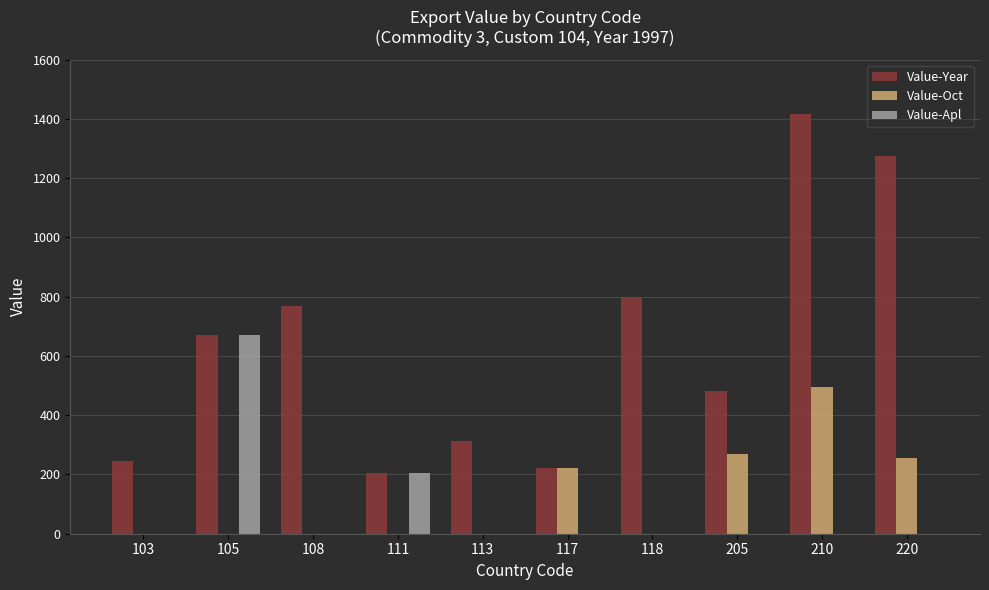

Reading left to right, transcribe all the data shown in this chart.

Value-Year: 247	670	768	204	313	221	800	481	1416	1273
Value-Oct: 0	0	0	0	0	221	0	270	495	257
Value-Apl: 0	670	0	204	0	0	0	0	0	0